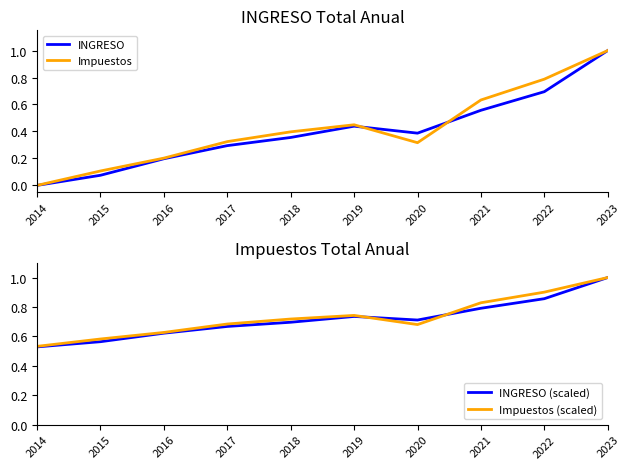

How many values in INGRESO are above zero?

9